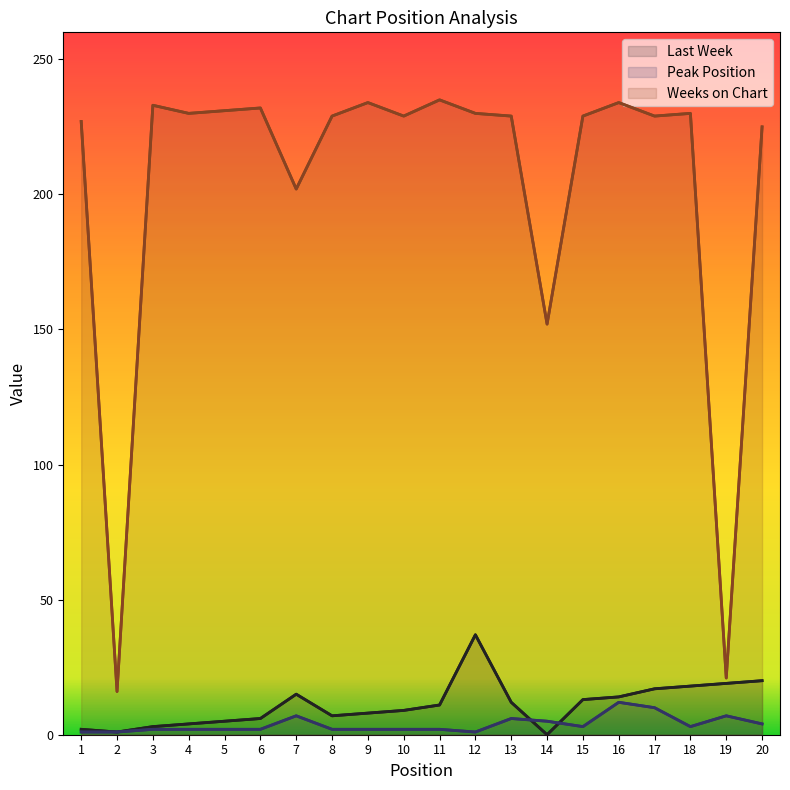

Where does the Last Week series first go above 11?

7